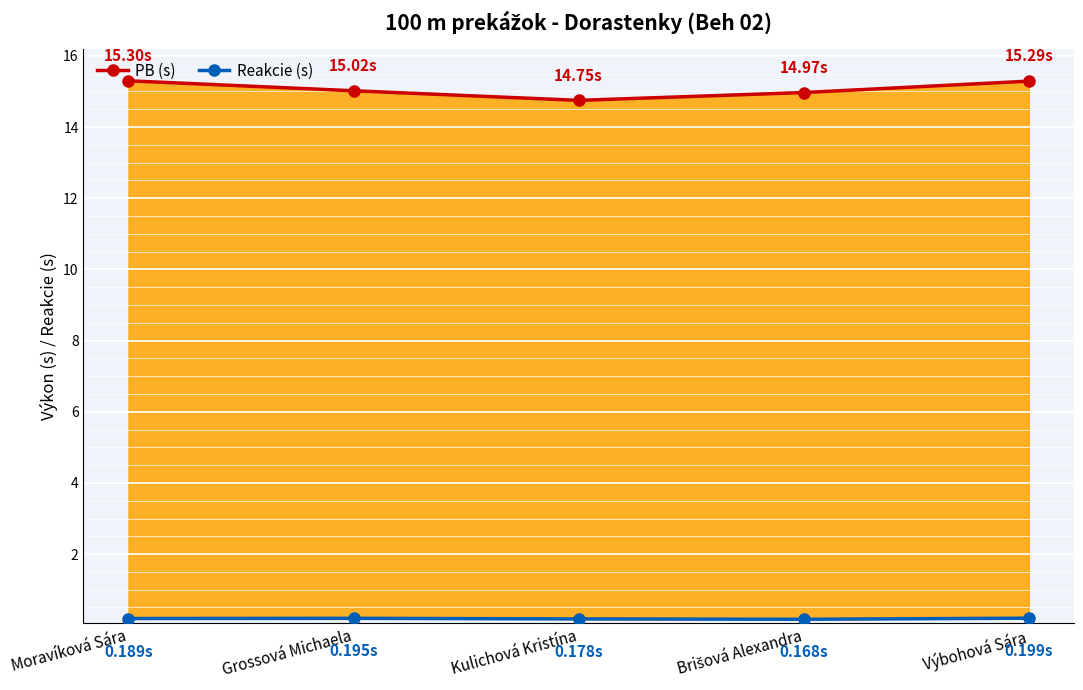

At how many categories does at least one series exceed 10?

5